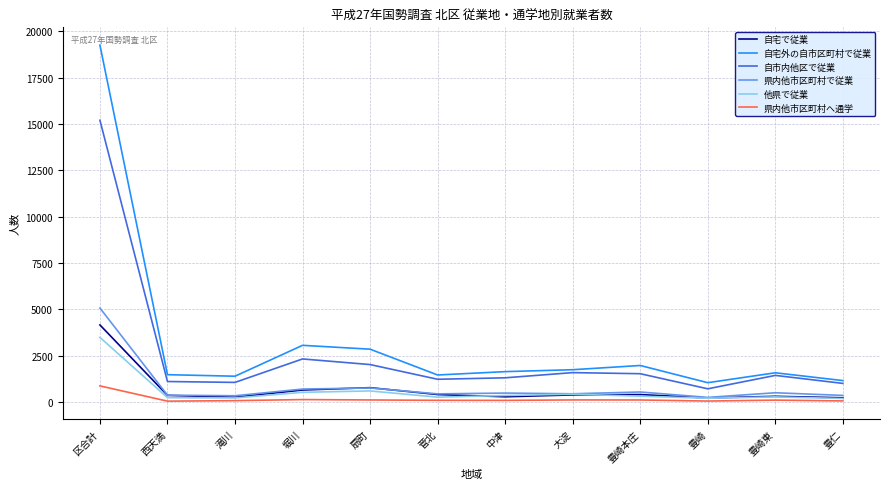

True or false: 自宅外の自市区町村で従業 has a value of 1629 at 中津.

True